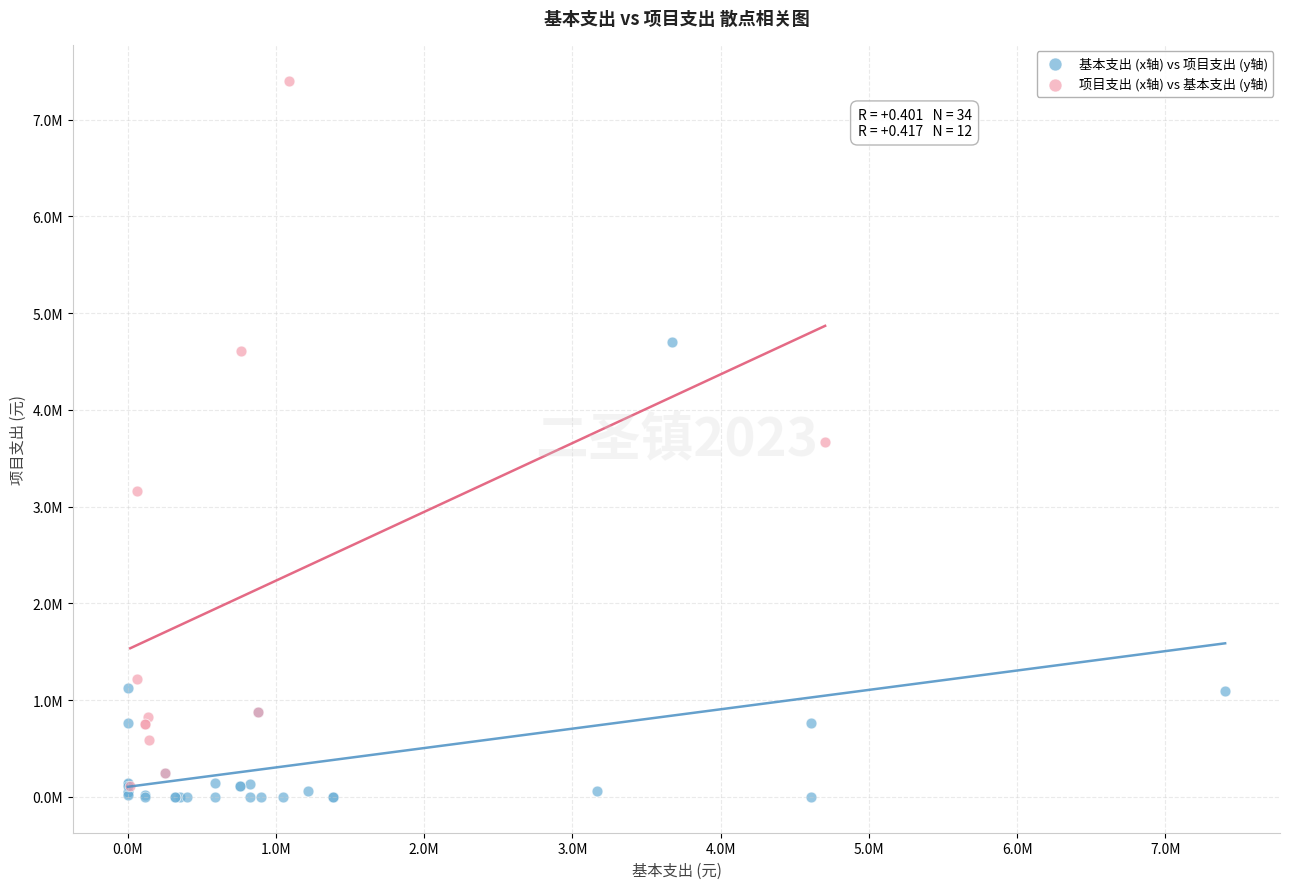

What are all the series names shown in the legend?

基本支出 (x轴) vs 项目支出 (y轴), 项目支出 (x轴) vs 基本支出 (y轴)